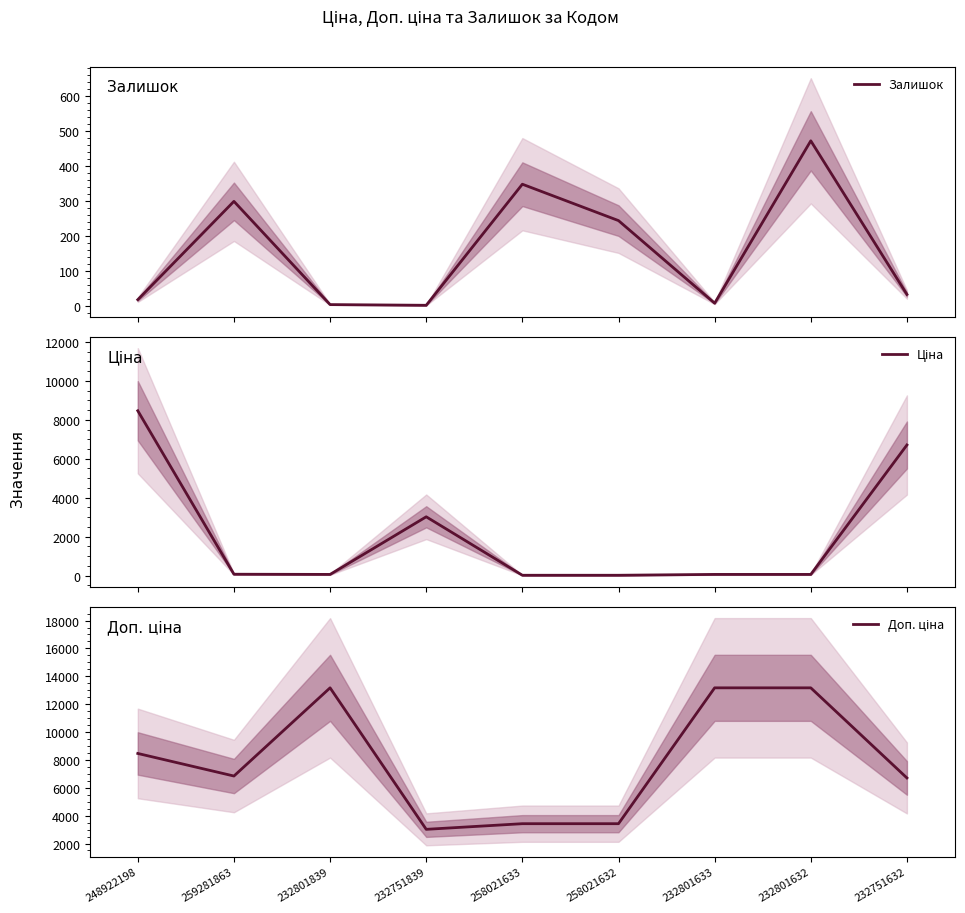

Where is the first local maximum for Залишок?

259281863